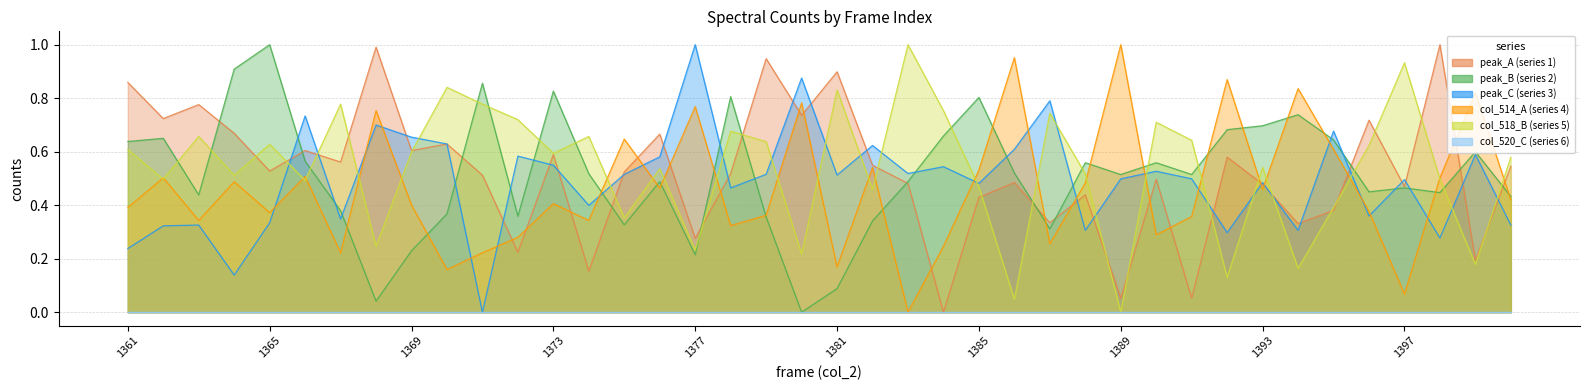

What is the total value across all series at 1364?

2.7